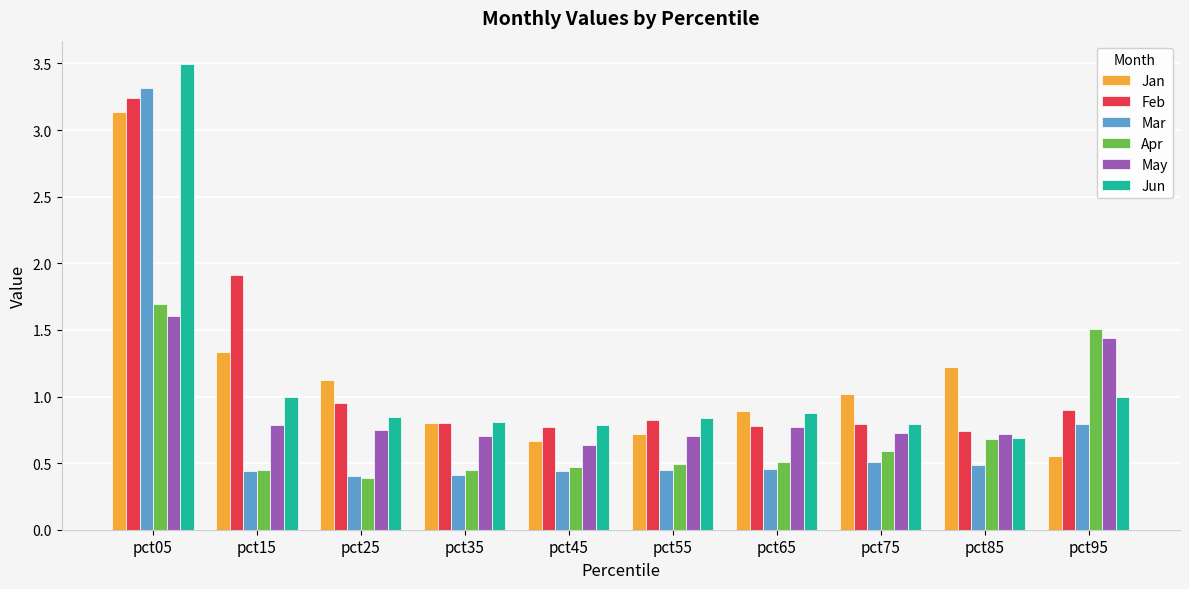

What is the approximate value of Feb at pct95?

0.9